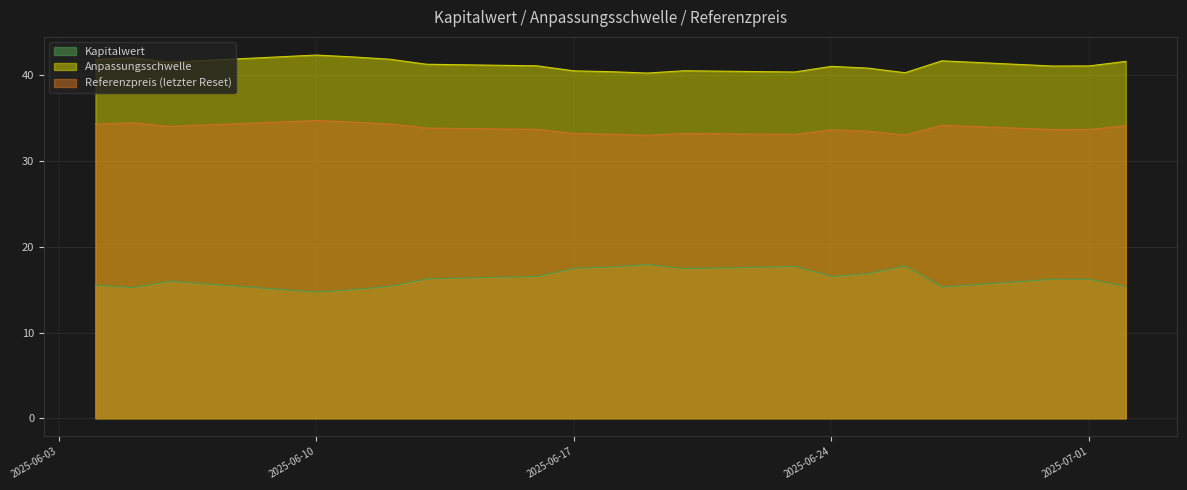

Rank the categories by Anpassungsschwelle value from lowest to highest.

2025-06-19, 2025-06-26, 2025-06-23, 2025-06-18, 2025-06-17, 2025-06-20, 2025-06-25, 2025-06-24, 2025-06-30, 2025-07-01, 2025-06-16, 2025-06-13, 2025-06-06, 2025-07-02, 2025-06-27, 2025-06-04, 2025-06-12, 2025-06-05, 2025-06-11, 2025-06-10